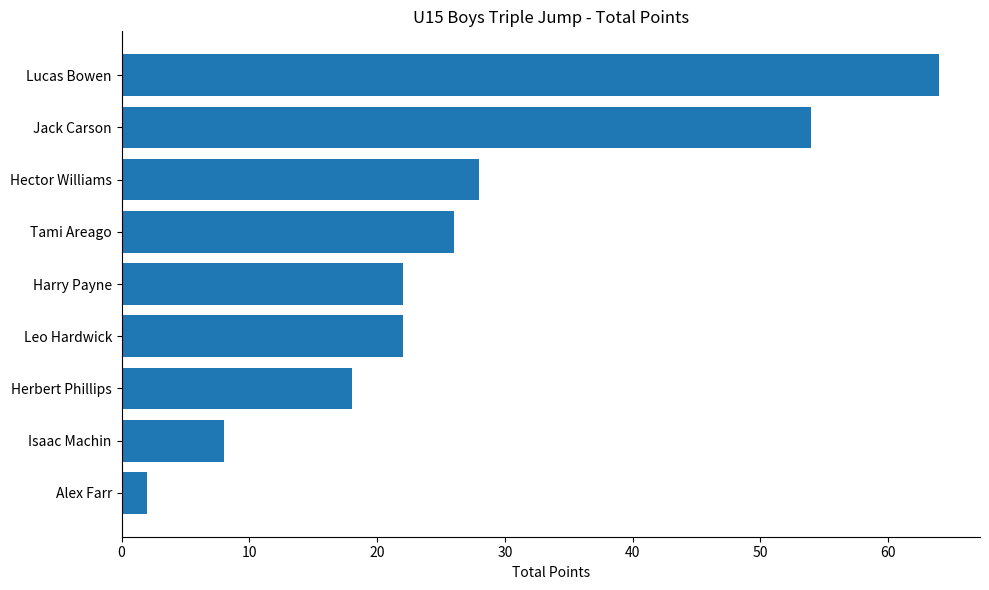

The chart shows a value of 8 at Isaac Machin. True or false?

True